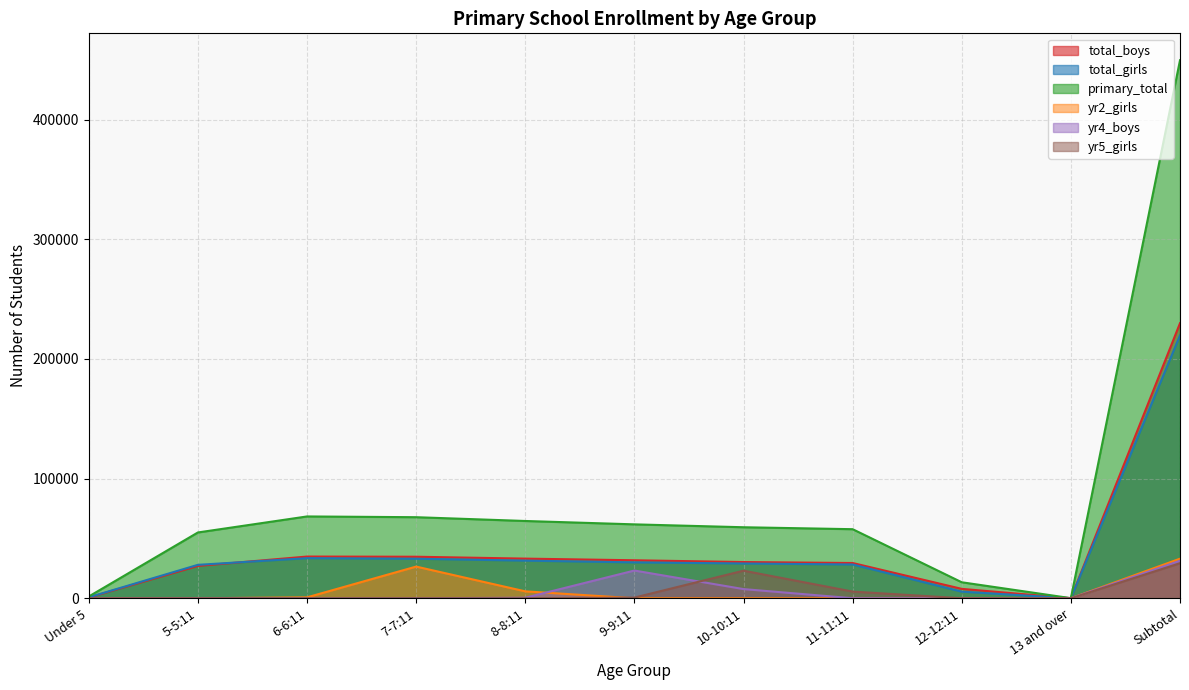

At how many categories does at least one series exceed 117824?

1